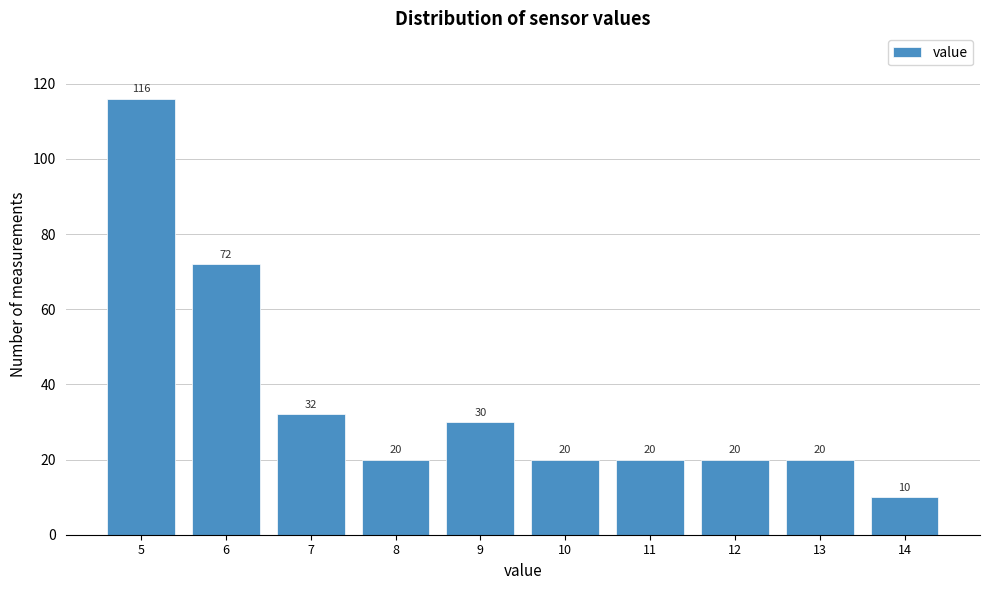

Reading left to right, list all the values displayed in this chart.

5=116	6=72	7=32	8=20	9=30	10=20	11=20	12=20	13=20	14=10